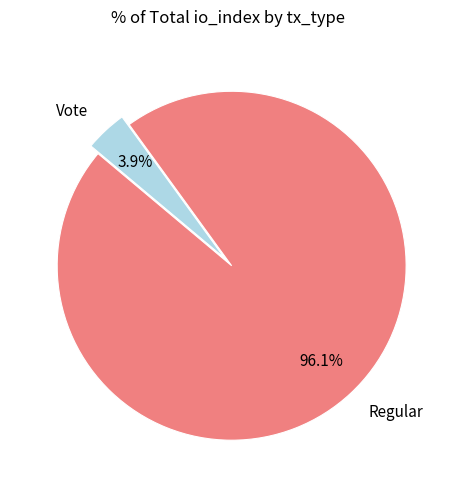

Is it true that Regular is 89% of the pie?

False